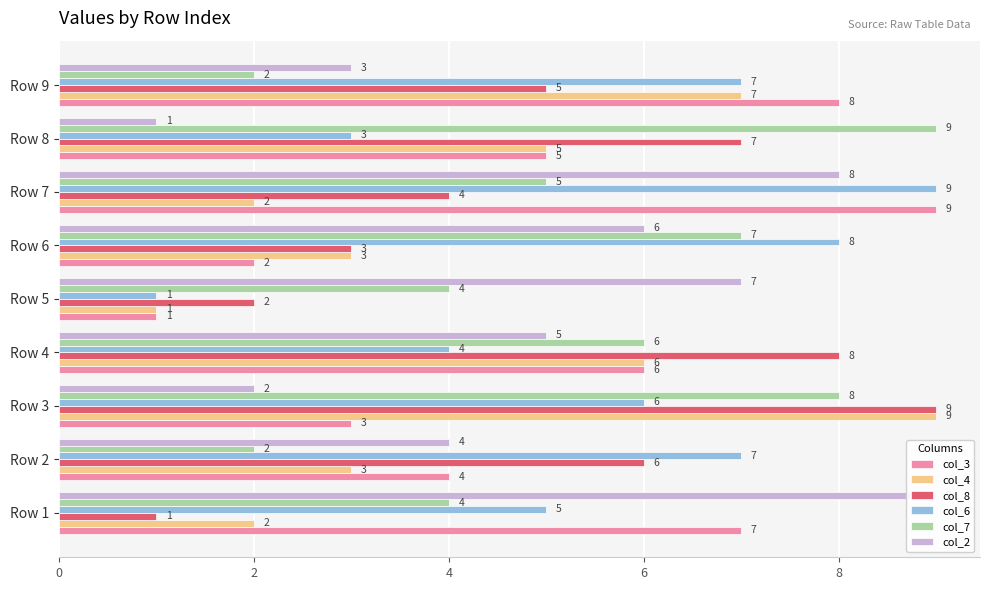

Reading left to right, extract all data points from this chart.

col_3: 7	4	3	6	1	2	9	5	8
col_4: 2	3	9	6	1	3	2	5	7
col_8: 1	6	9	8	2	3	4	7	5
col_6: 5	7	6	4	1	8	9	3	7
col_7: 4	2	8	6	4	7	5	9	2
col_2: 9	4	2	5	7	6	8	1	3